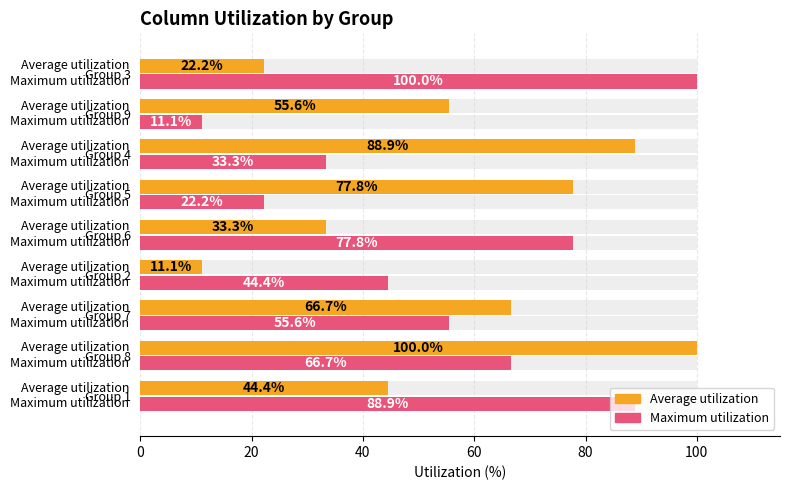

Reading left to right, list all the values displayed in this chart.

Average utilization: 44.4	100.0	66.7	11.1	33.3	77.8	88.9	55.6	22.2
Maximum utilization: 88.9	66.7	55.6	44.4	77.8	22.2	33.3	11.1	100.0